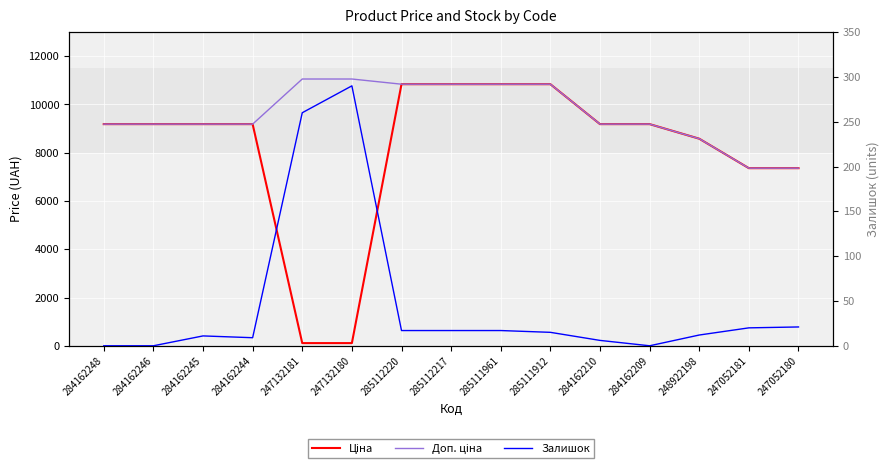

Where do Ціна and Залишок first cross each other?

284162244 and 247132181